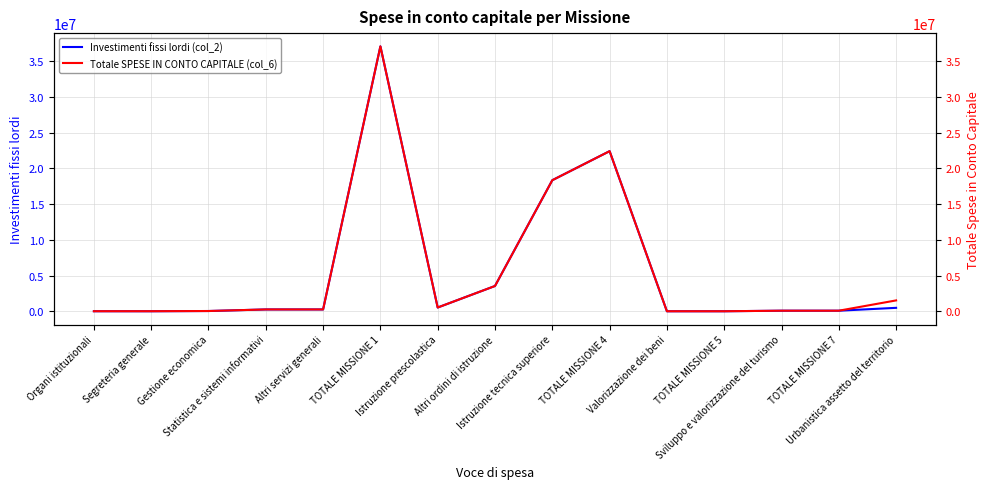

Between Organi istituzionali and Istruzione prescolastica, which is larger?

Istruzione prescolastica